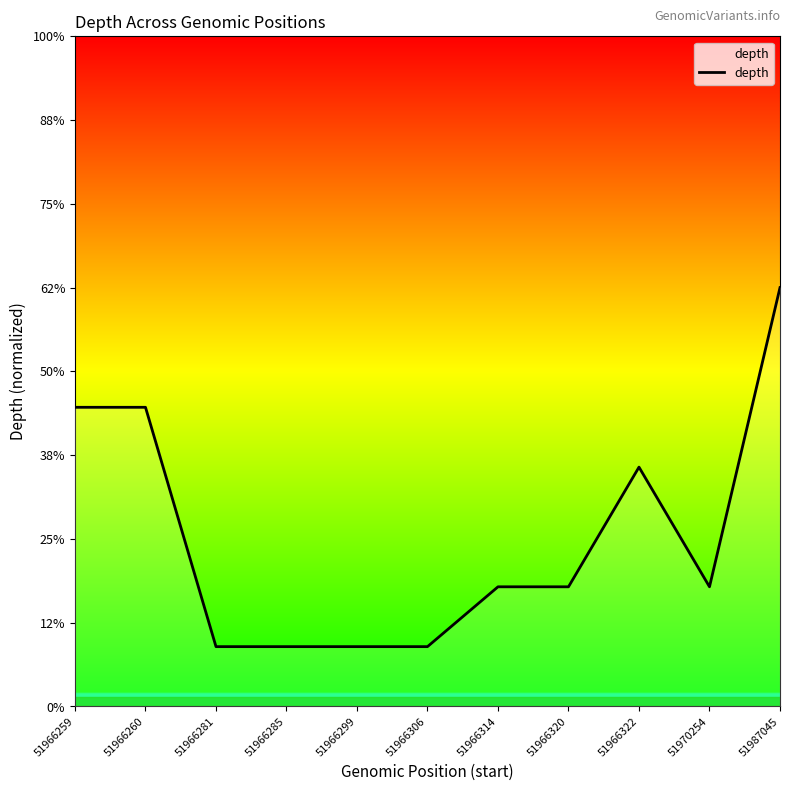

Which category has the lowest value across all series?

51966281